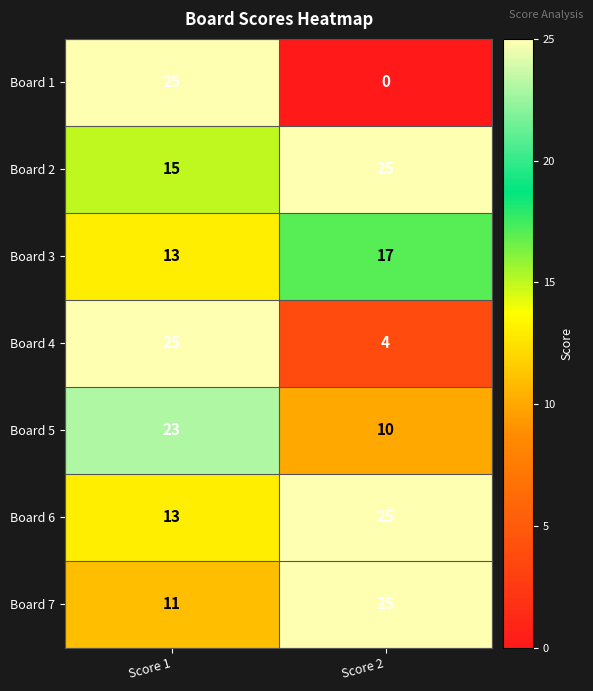

Reading left to right, list all the values displayed in this chart.

Board 1: Score 1=25	Score 2=0
Board 2: Score 1=15	Score 2=25
Board 3: Score 1=13	Score 2=17
Board 4: Score 1=25	Score 2=4
Board 5: Score 1=23	Score 2=10
Board 6: Score 1=13	Score 2=25
Board 7: Score 1=11	Score 2=25